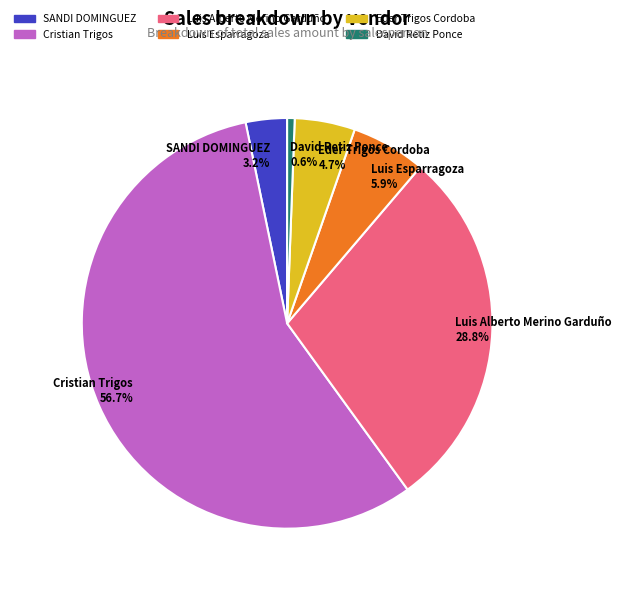

What is the smallest slice in the pie chart?

David Retiz Ponce